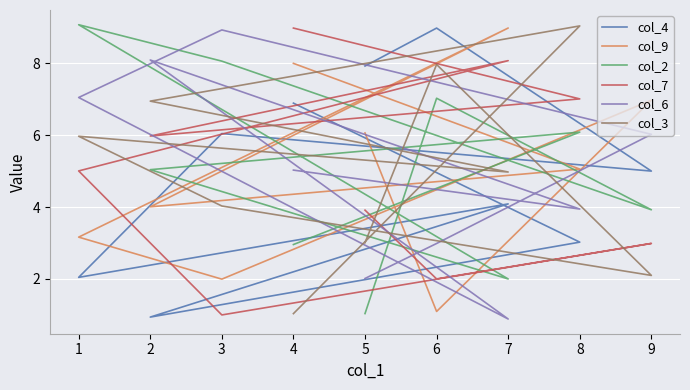

How many intersections are there between col_3 and col_2?

3